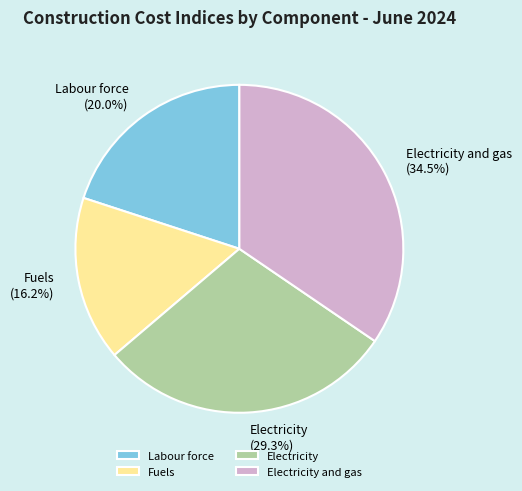

How many slices are in this pie chart?

4